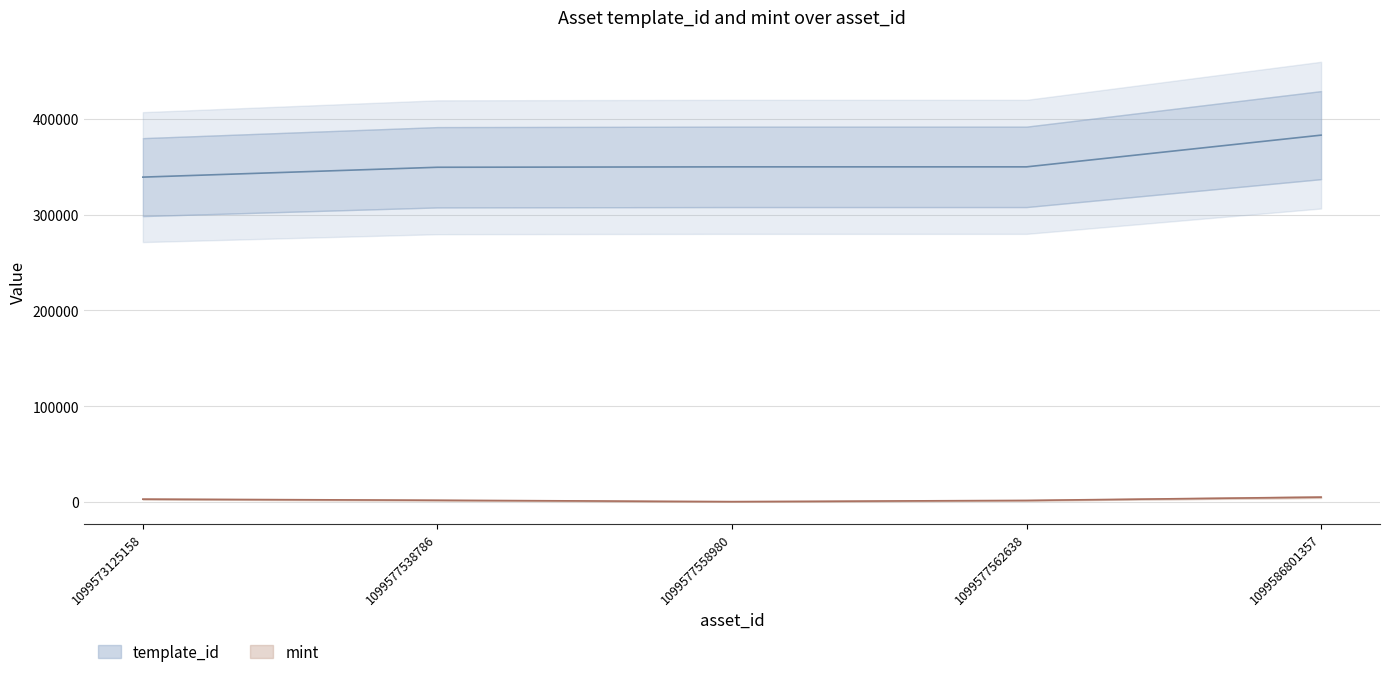

True or false: template_id and mint cross at least once.

False